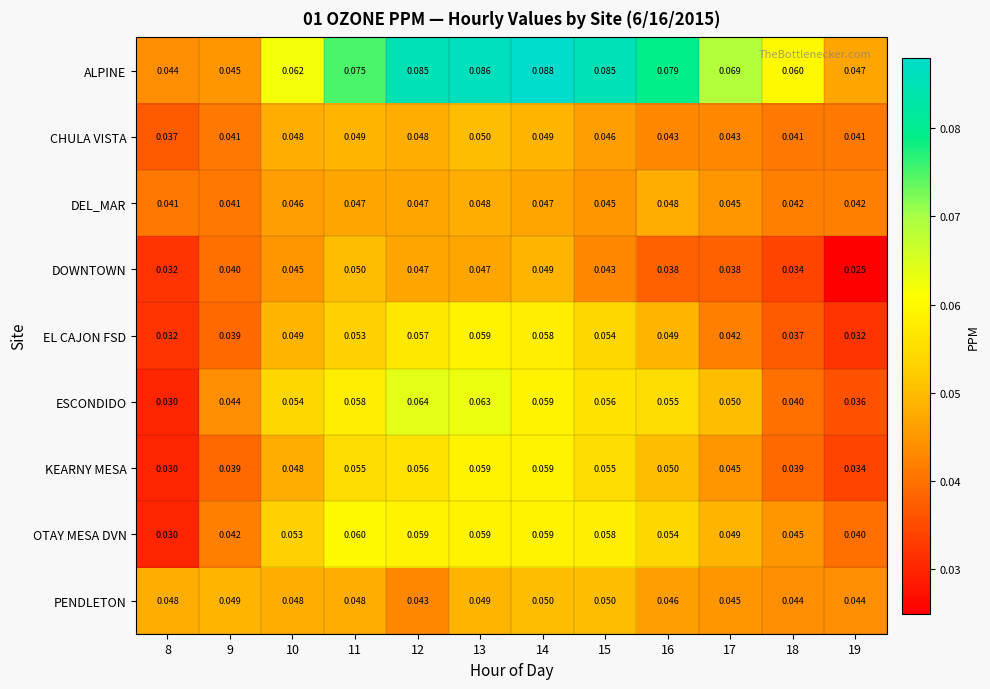

Is the value of OTAY MESA DVN at 10 greater than the value of EL CAJON FSD at 15?

No